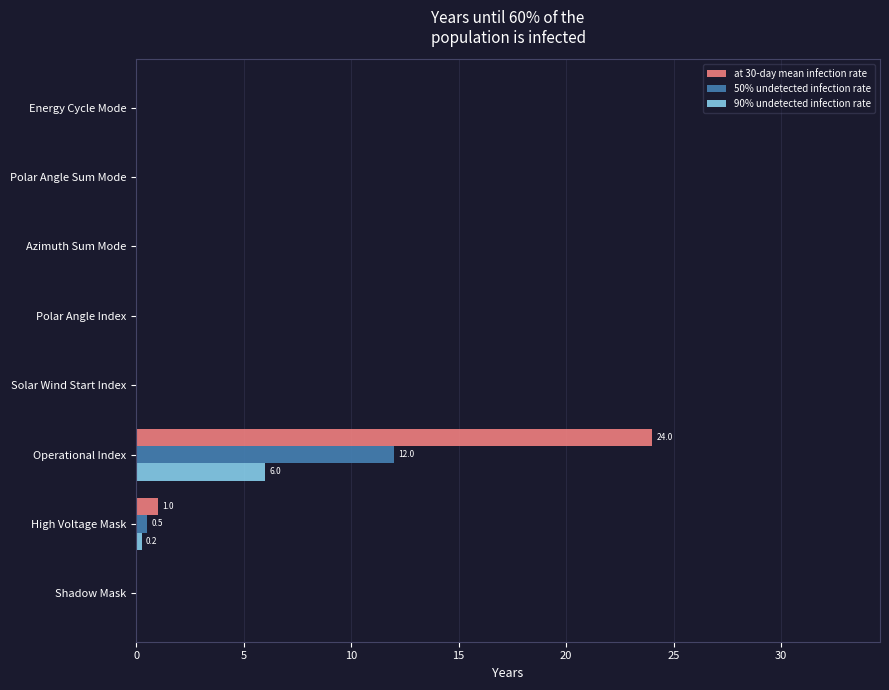

What are all the series names shown in the legend?

at 30-day mean infection rate, 50% undetected infection rate, 90% undetected infection rate